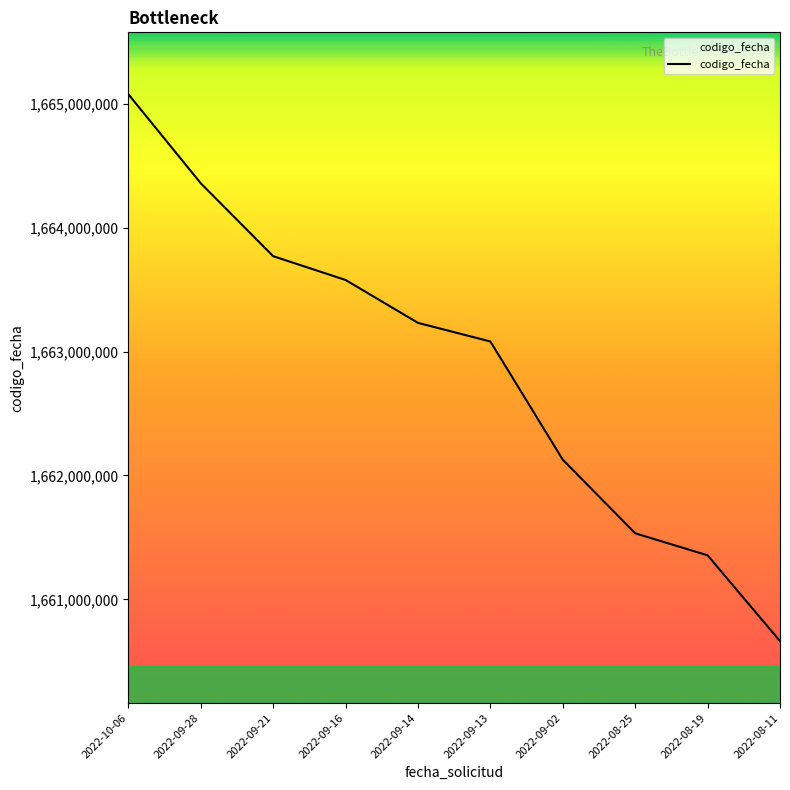

True or false: the data shows 1664357456 at 2022-09-28.

True